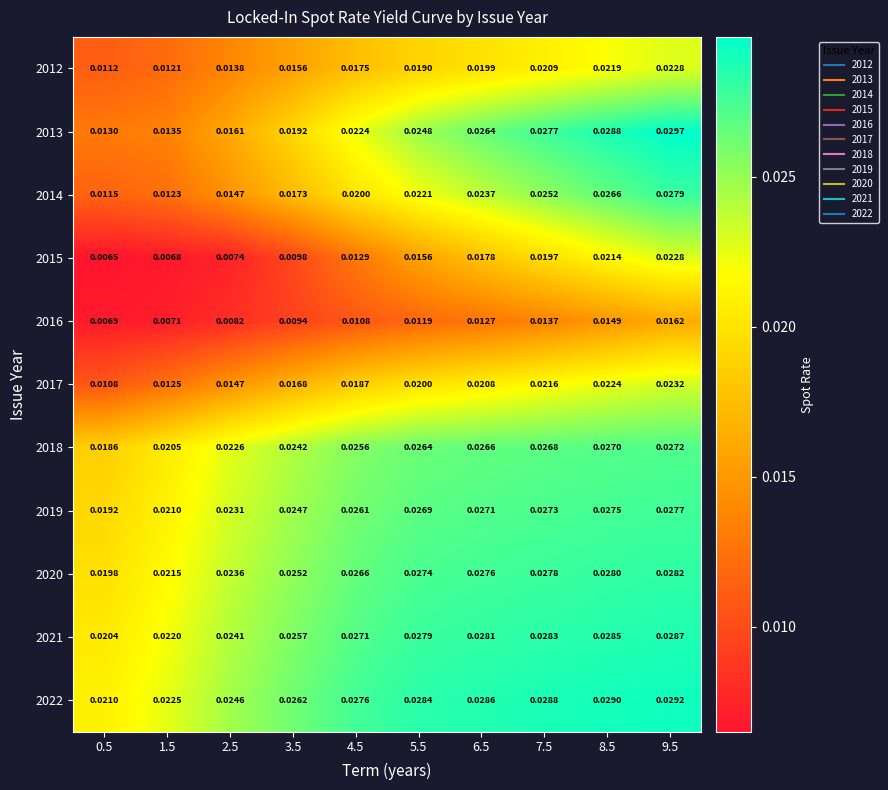

Is the value of 2014 at 5.5 greater than the value of 2012 at 0.5?

Yes